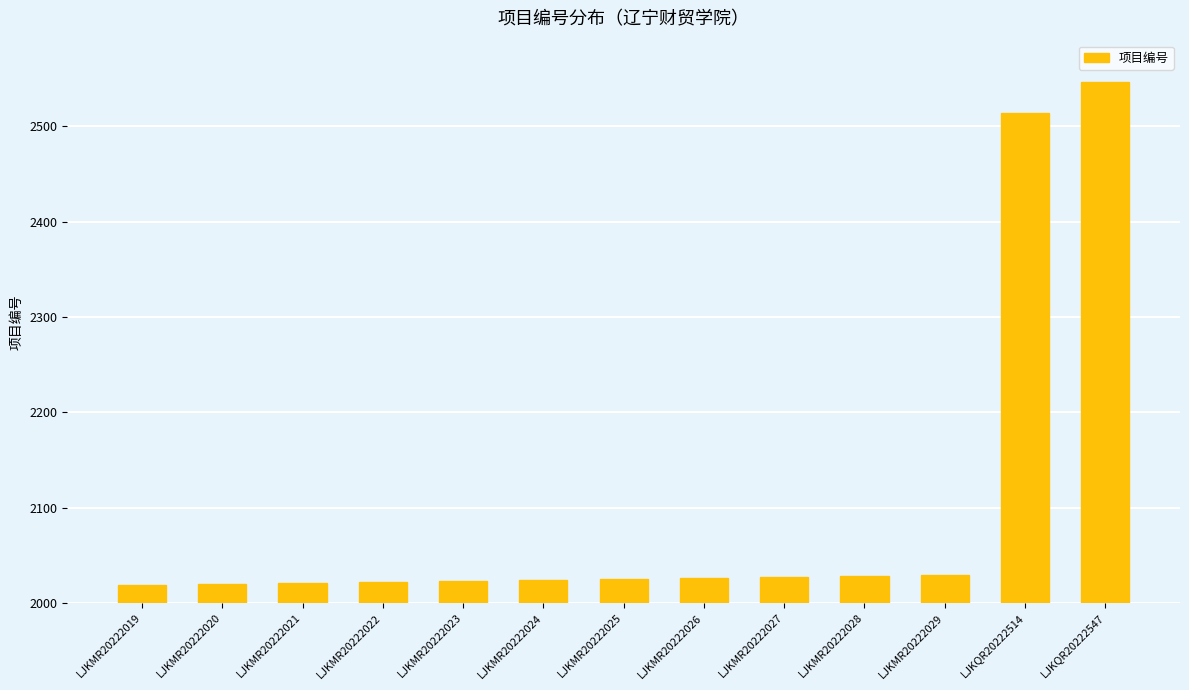

What is the change in value from LJKMR20222019 to LJKMR20222027?

+8